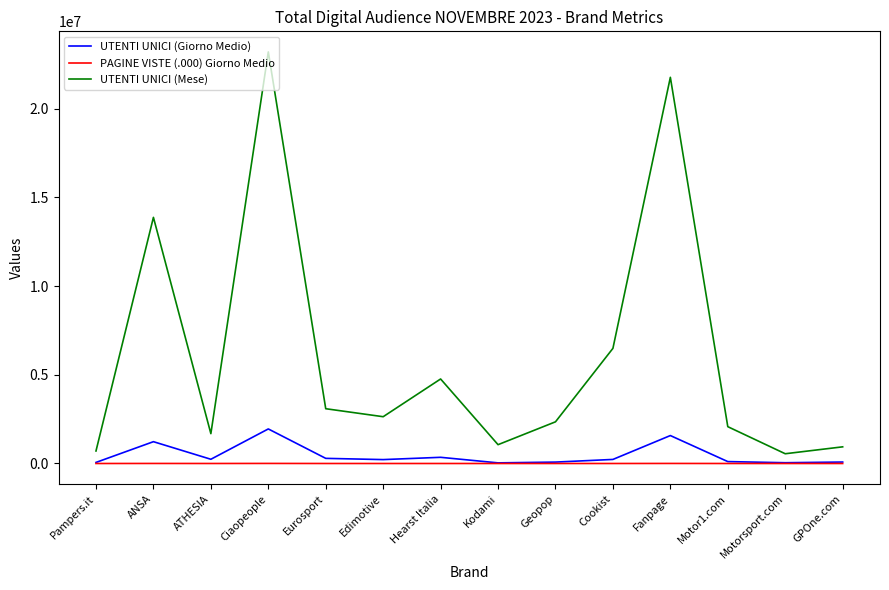

Does the chart have visible grid lines?

No